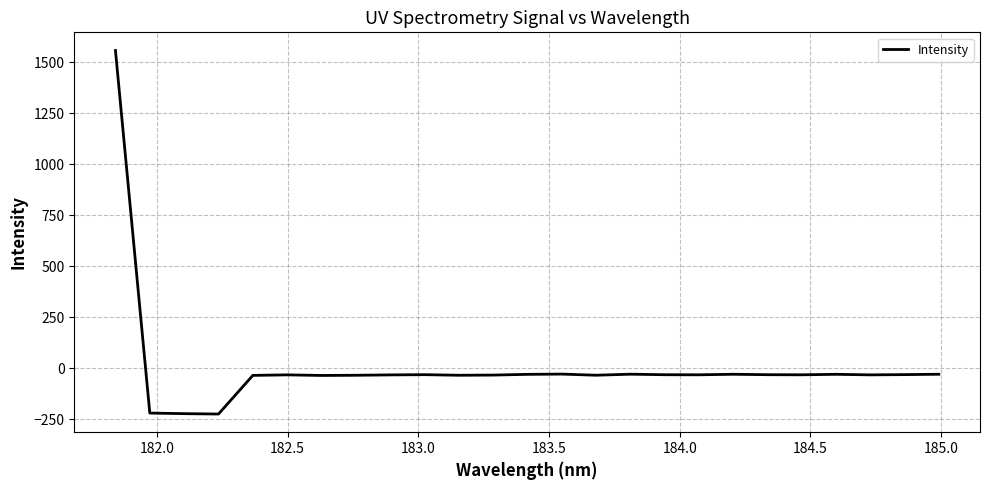

What is the maximum value shown in the chart?

1558.2